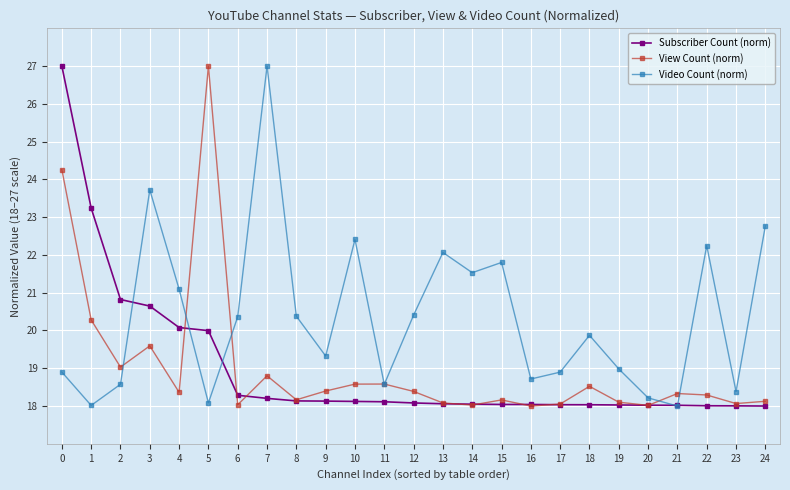

Which series has the largest total across all categories?

Video Count (norm)